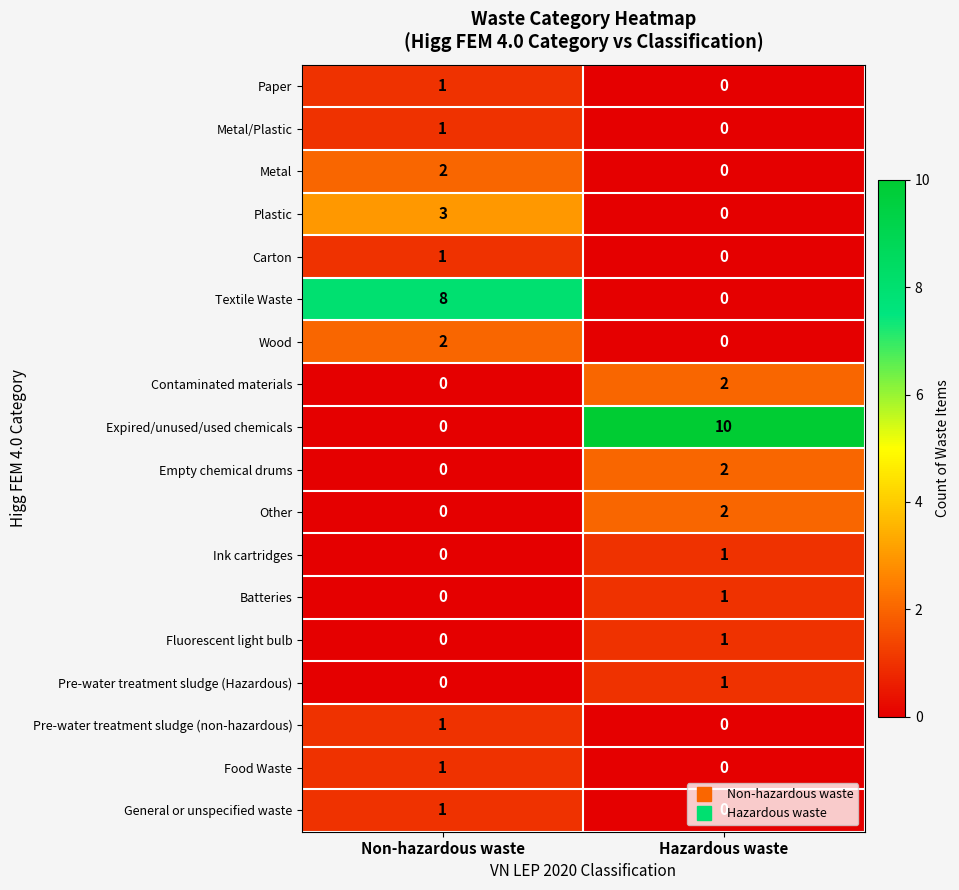

What is the difference between the Textile Waste values at Hazardous waste and Non-hazardous waste?

8